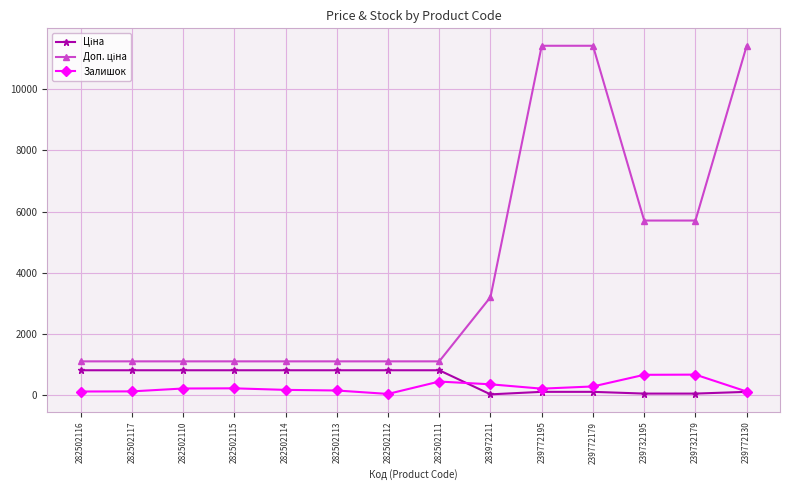

What is the greatest value displayed?

11410.0